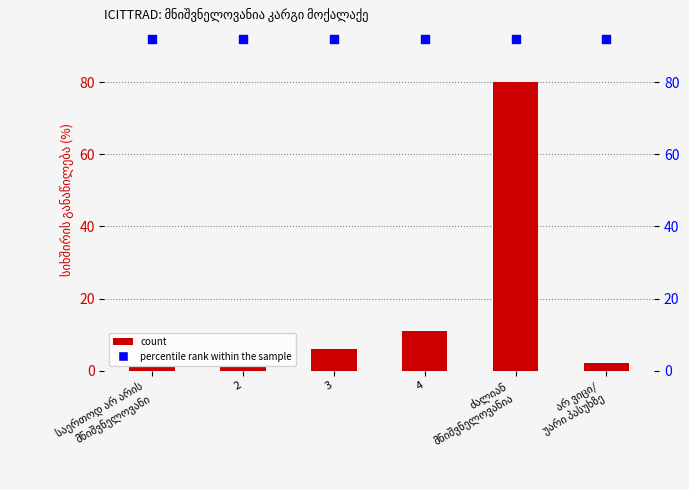

What is the total value across all series at 2?

93